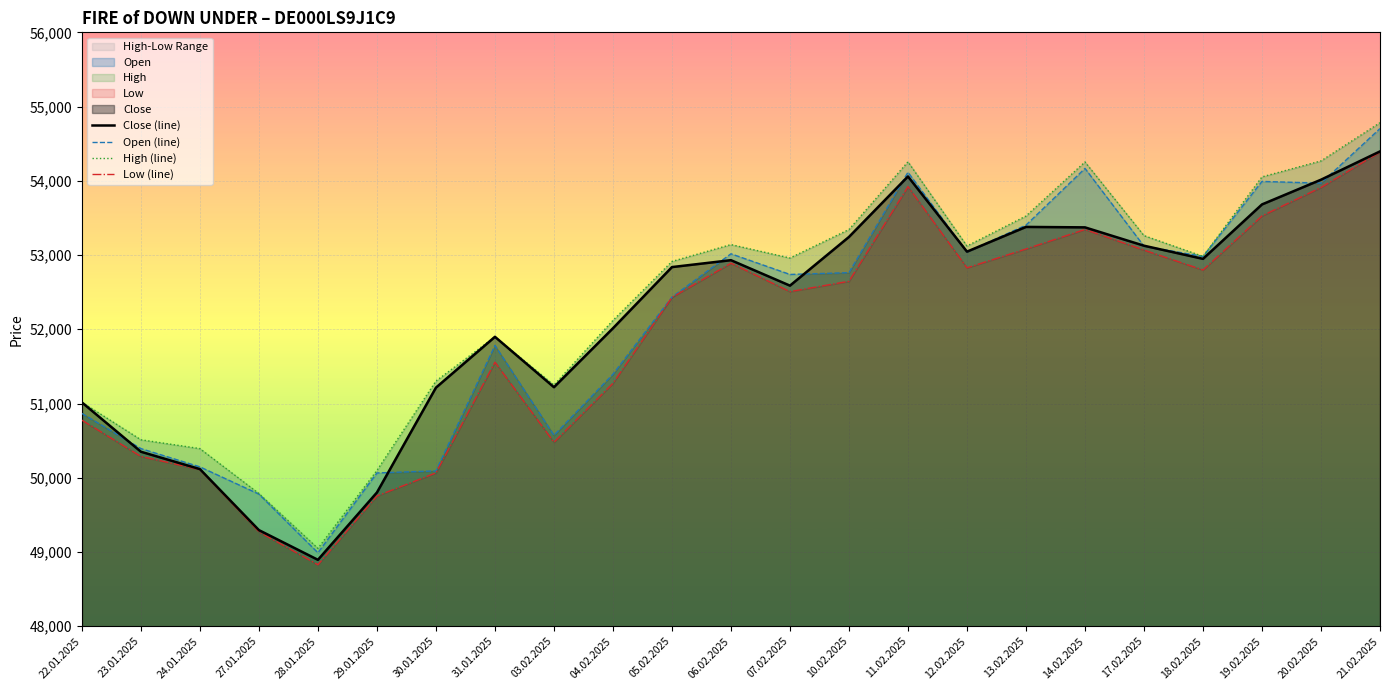

True or false: Close (line) and High (line) cross at least once.

False